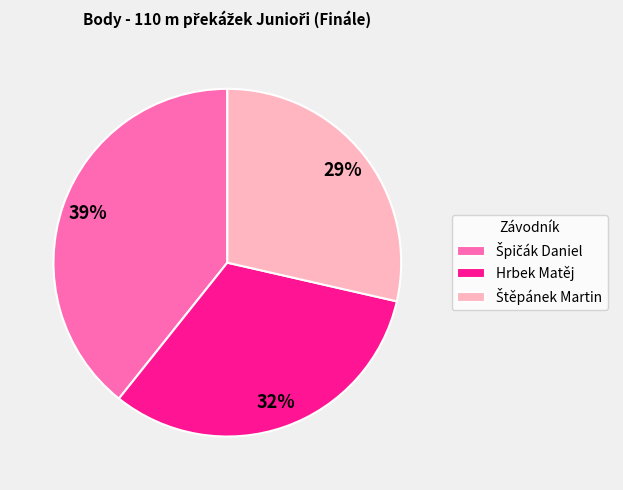

To the nearest percent, what is the average slice percentage?

33%